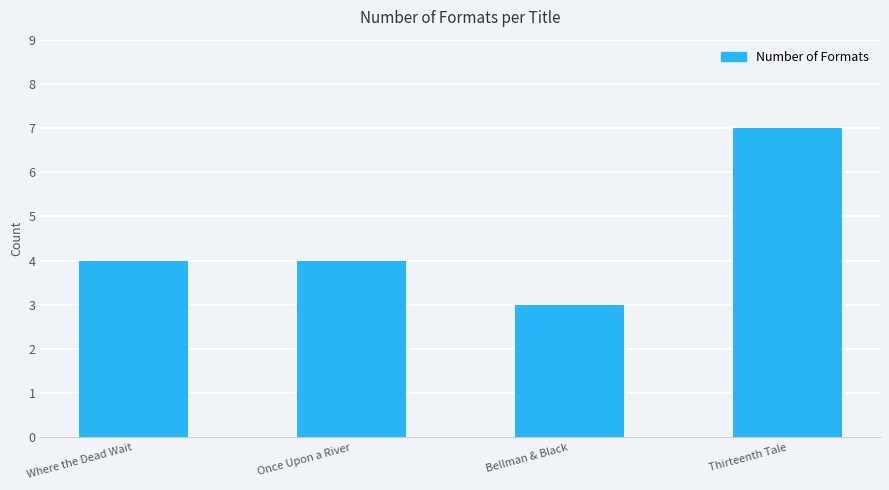

How many distinct data groups are displayed?

1